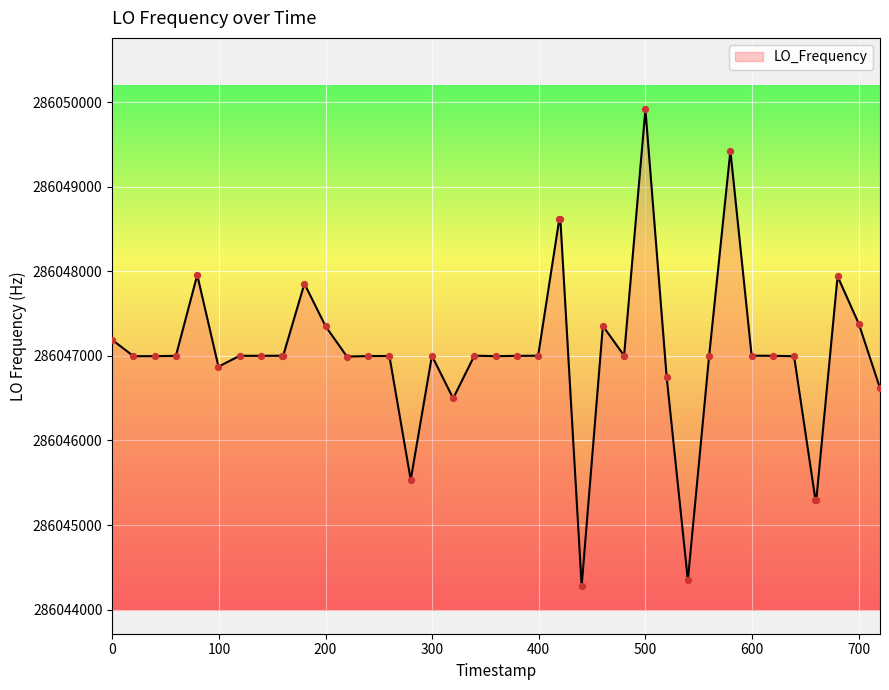

What is the maximum value shown in the chart?

286049916.0